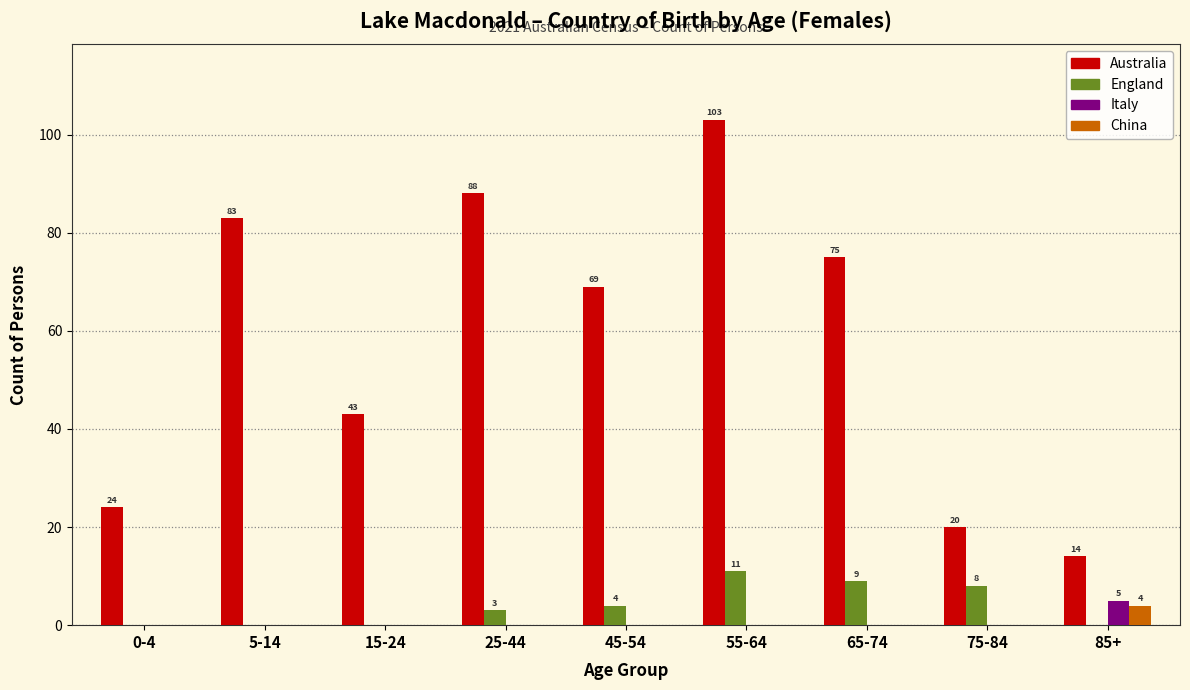

What is the sum of all England values?

35